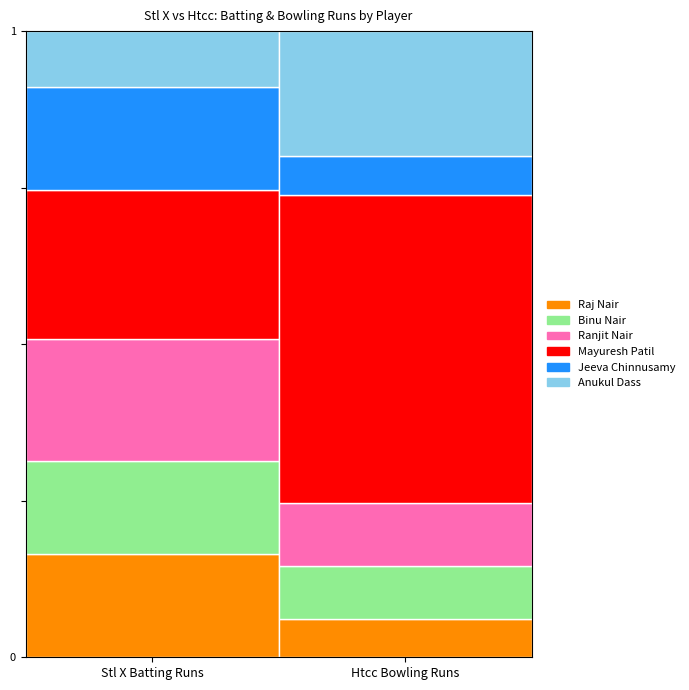

True or false: Anukul Dass has a value of 7 at 0.

False